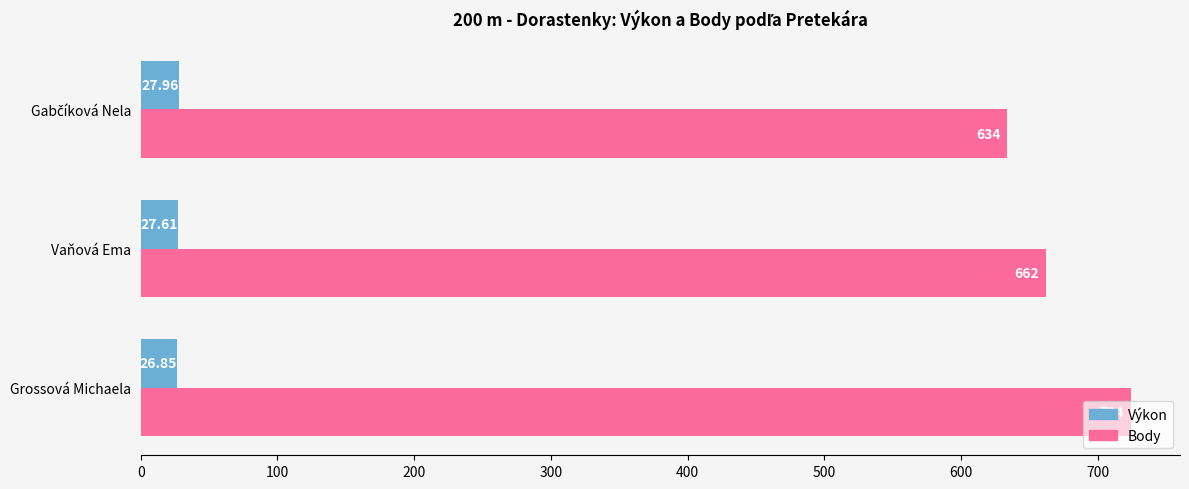

How many data points does each series have?

3